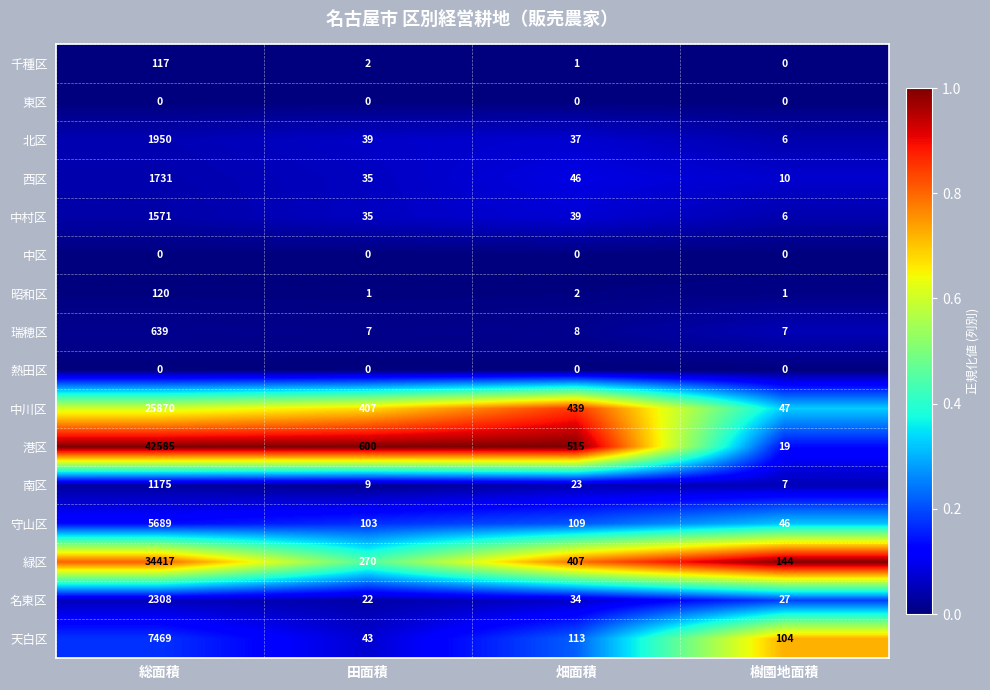

What is the difference between the maximum and minimum values in the 南区 series?

1168